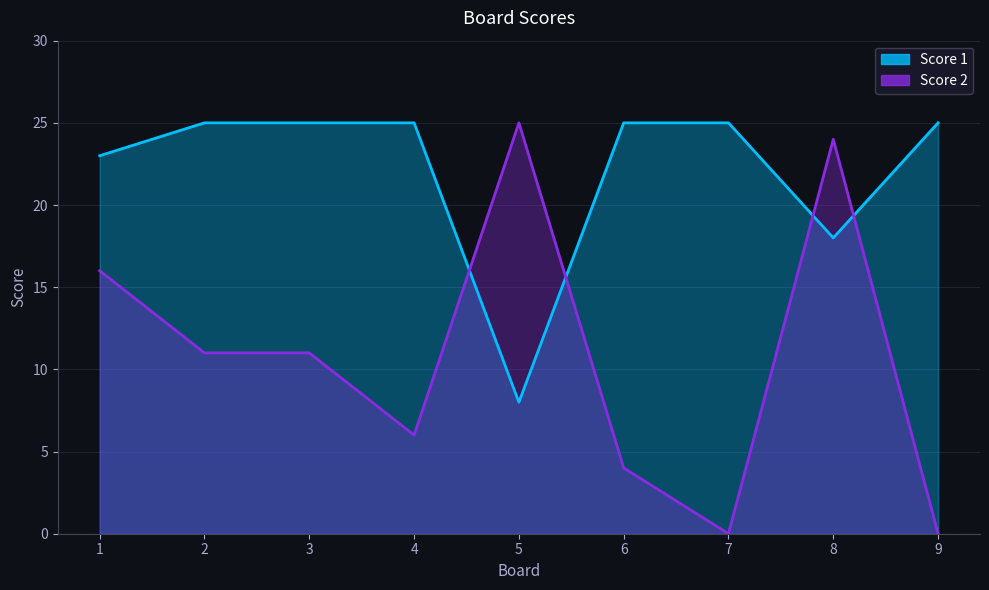

Which series has the largest total across all categories?

Score 1